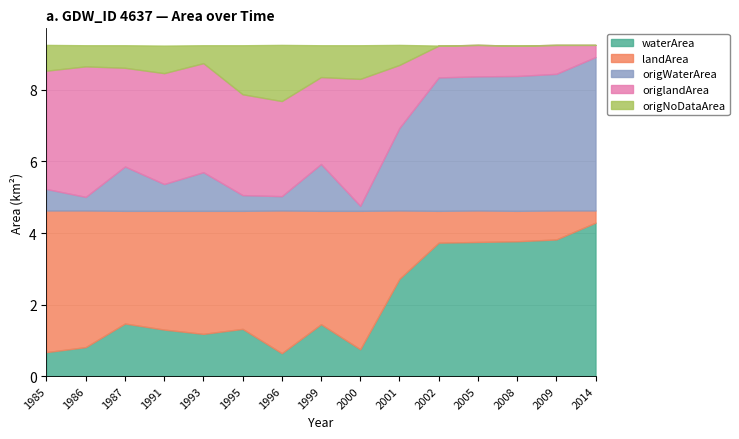

At which label does waterArea first exceed 1?

1987